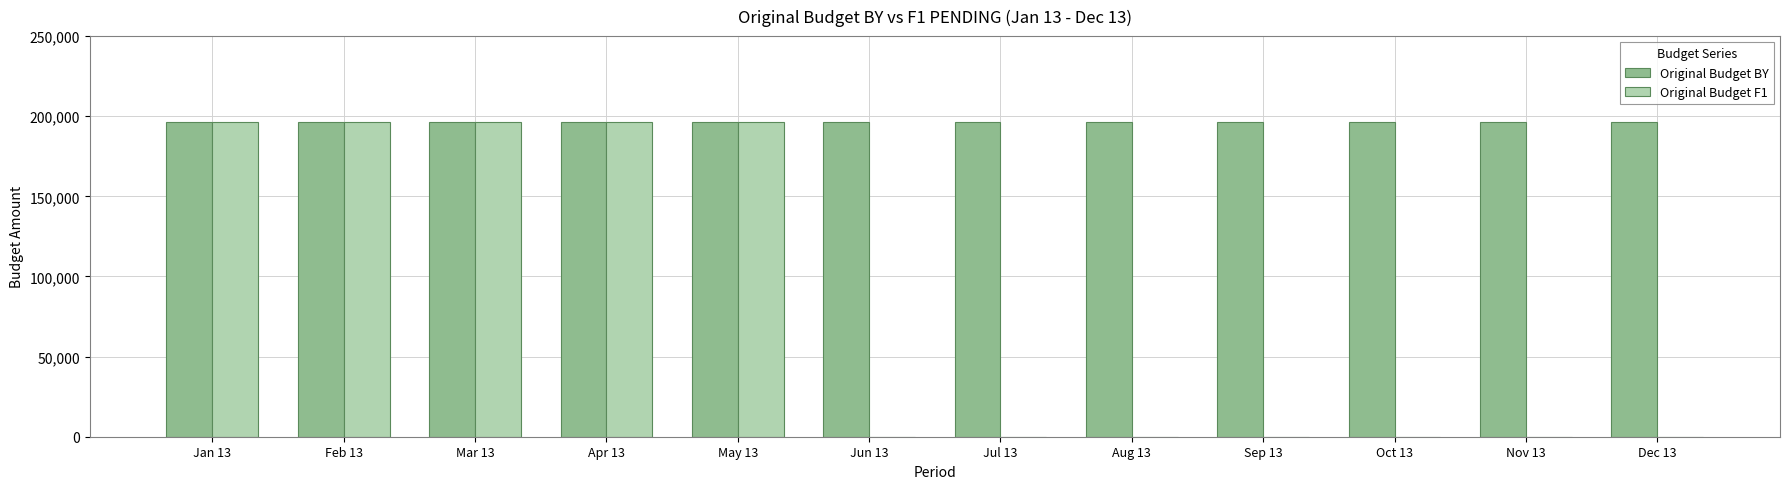

Which series changed the most between Apr 13 and Jul 13?

Original Budget F1